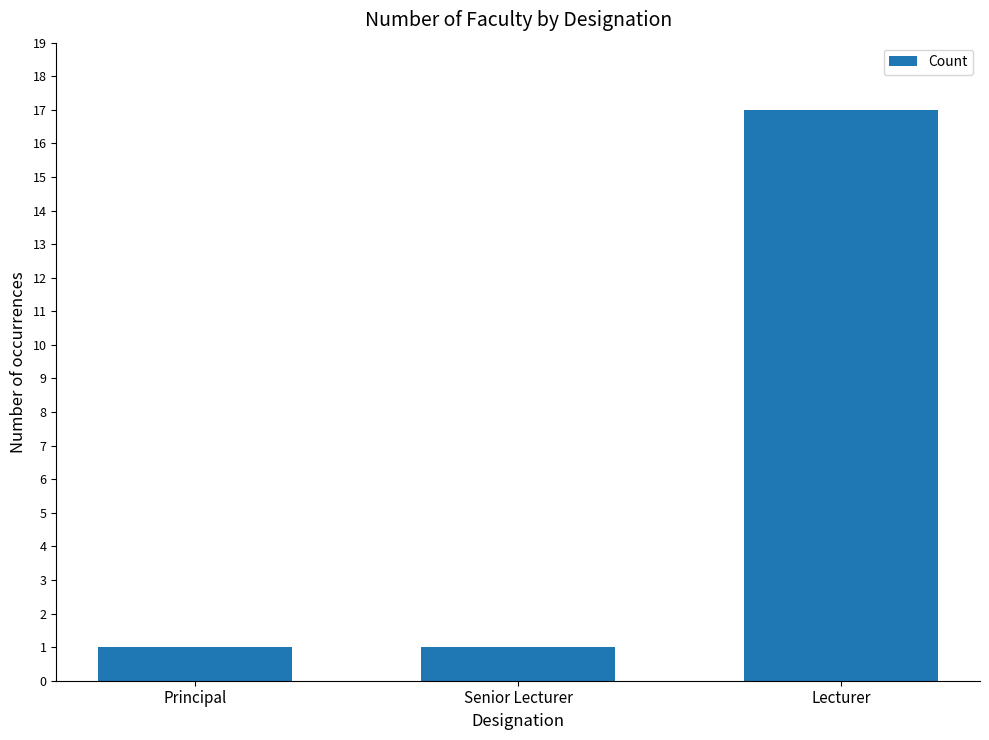

What is the sum of the values at Senior Lecturer and Principal?

2